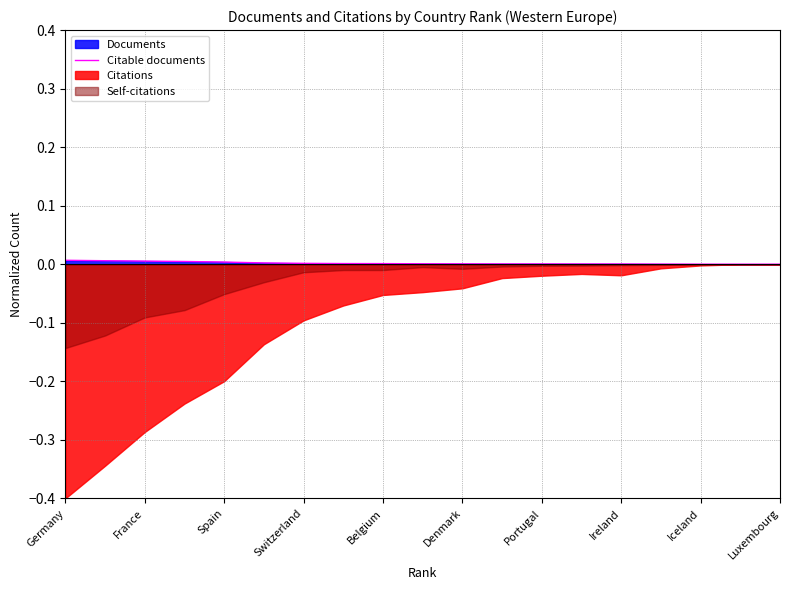

What is the label of the 12th point from the left?

11